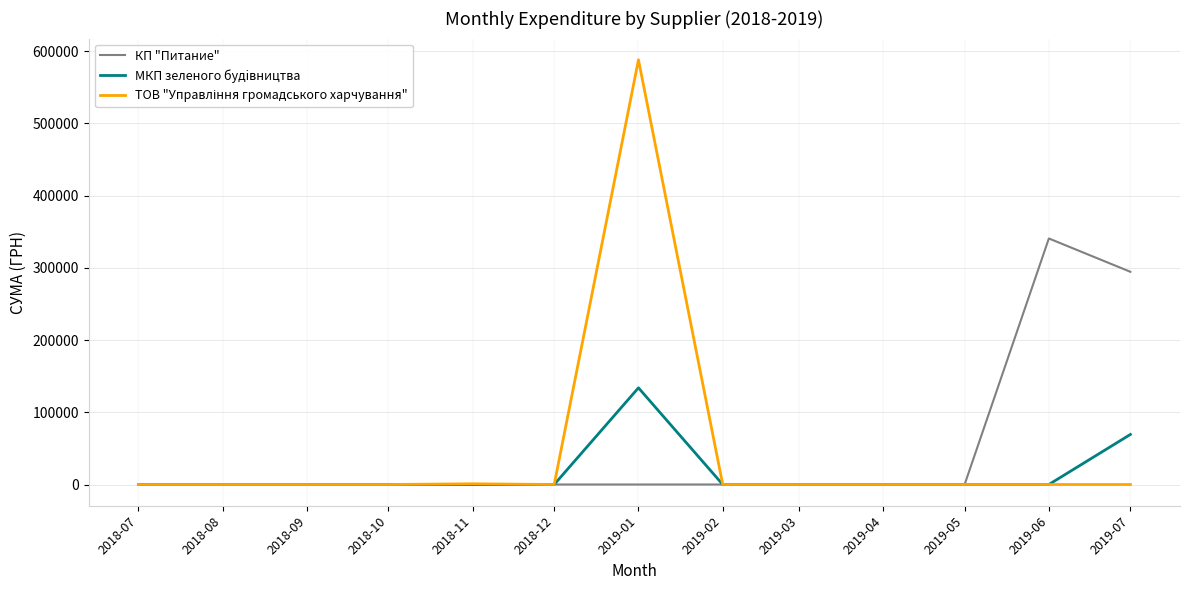

At which category is the sum across all series the highest?

2019-01